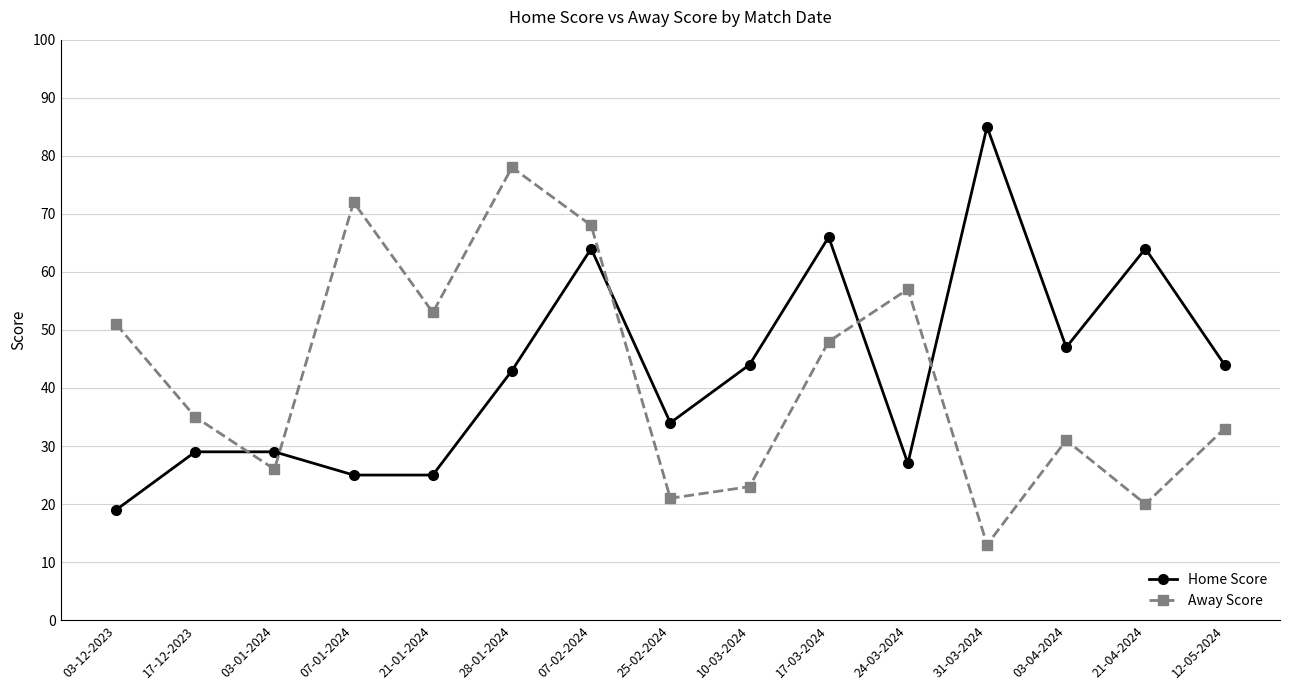

What is the difference between the highest and lowest values at 07-02-2024?

4